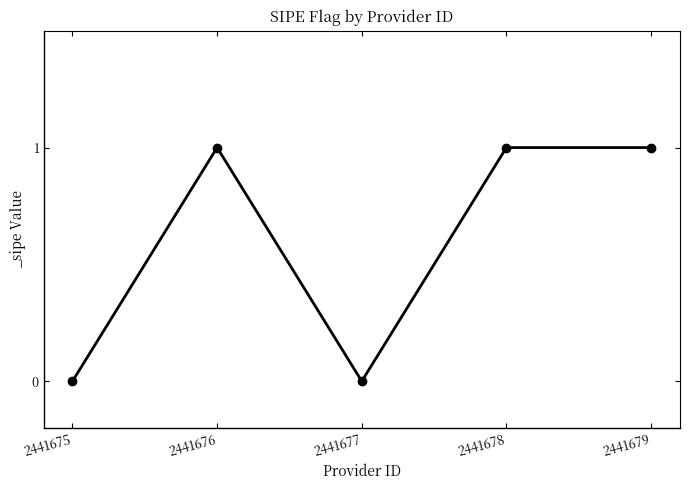

At which category does the data reach its first local valley?

2441677